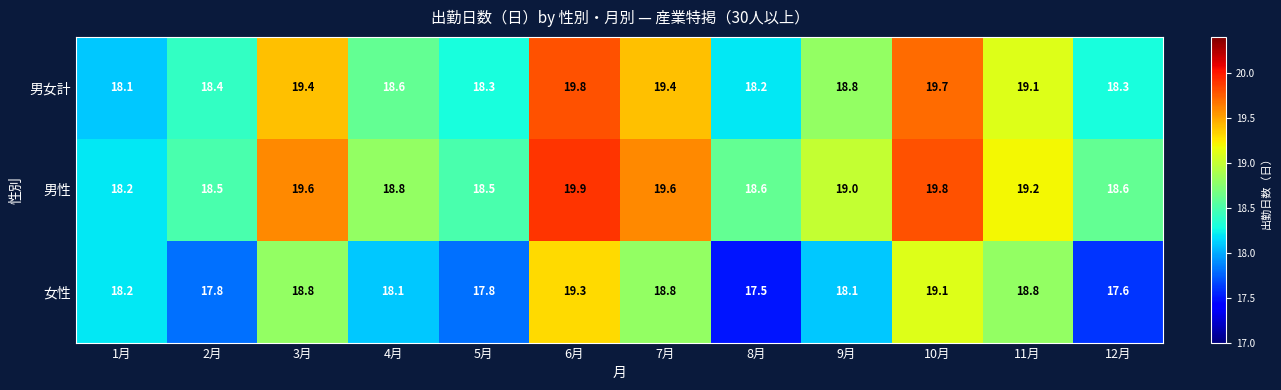

Count the number of data series in this chart.

3